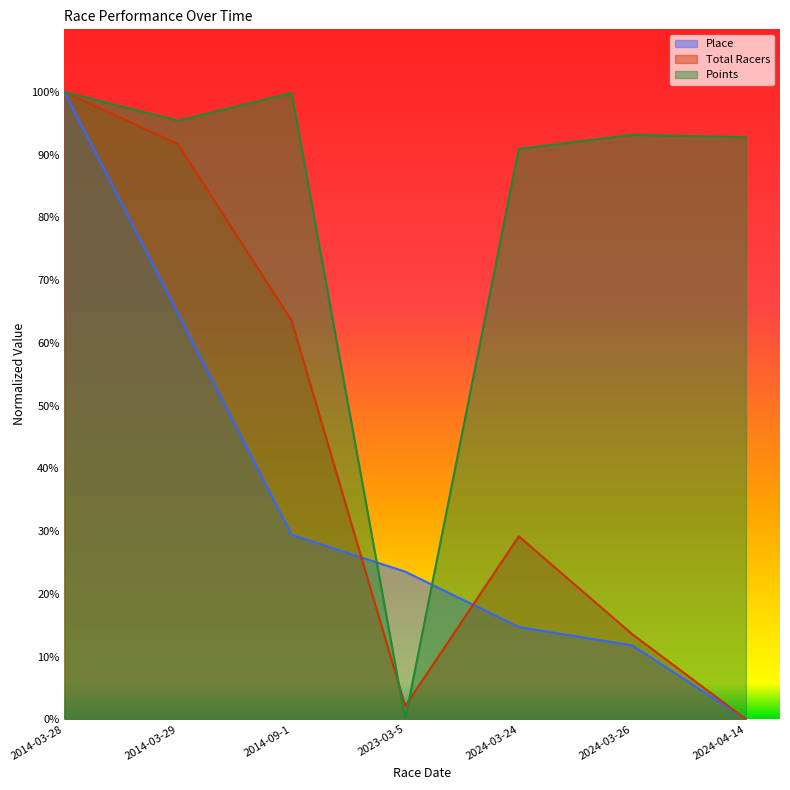

The Points series shows 95.4 at 2014-03-29. True or false?

True